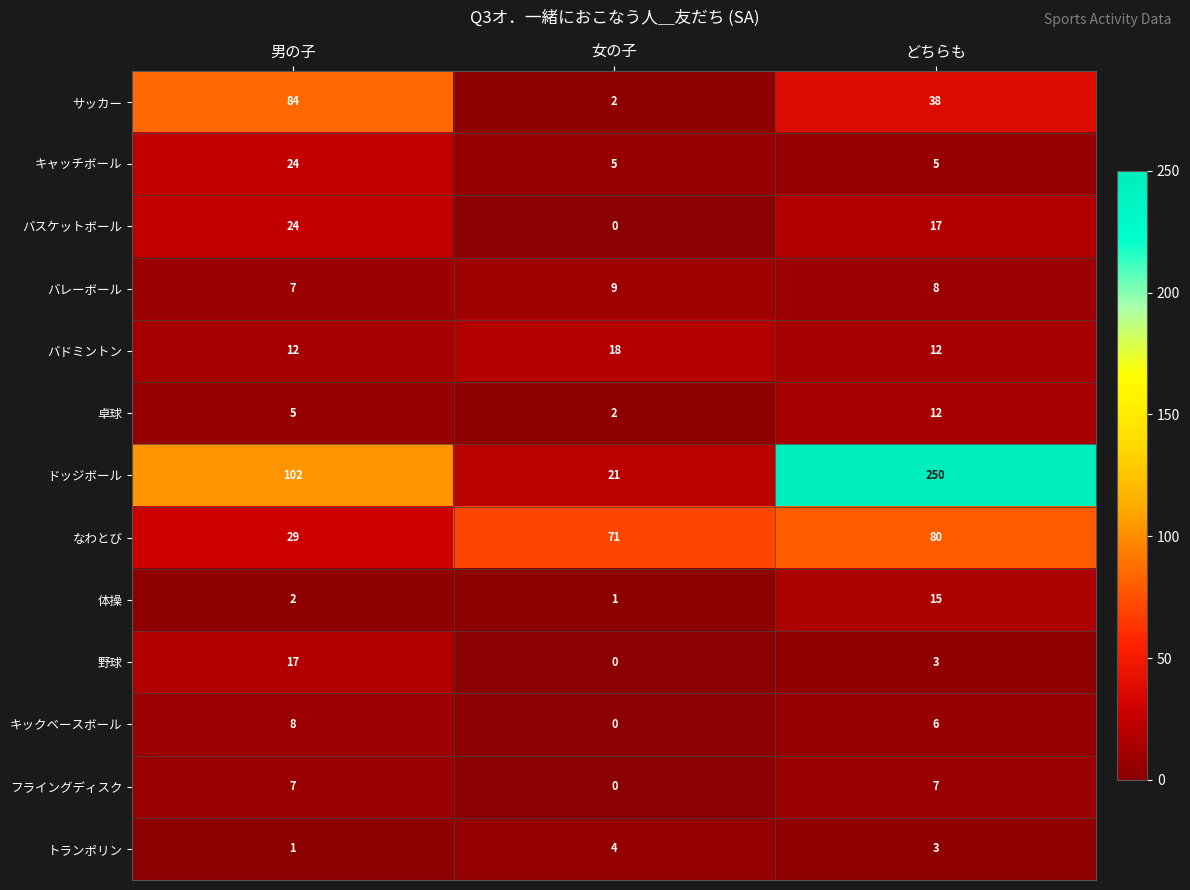

Is the value of 野球 at 女の子 greater than the value of トランポリン at どちらも?

No